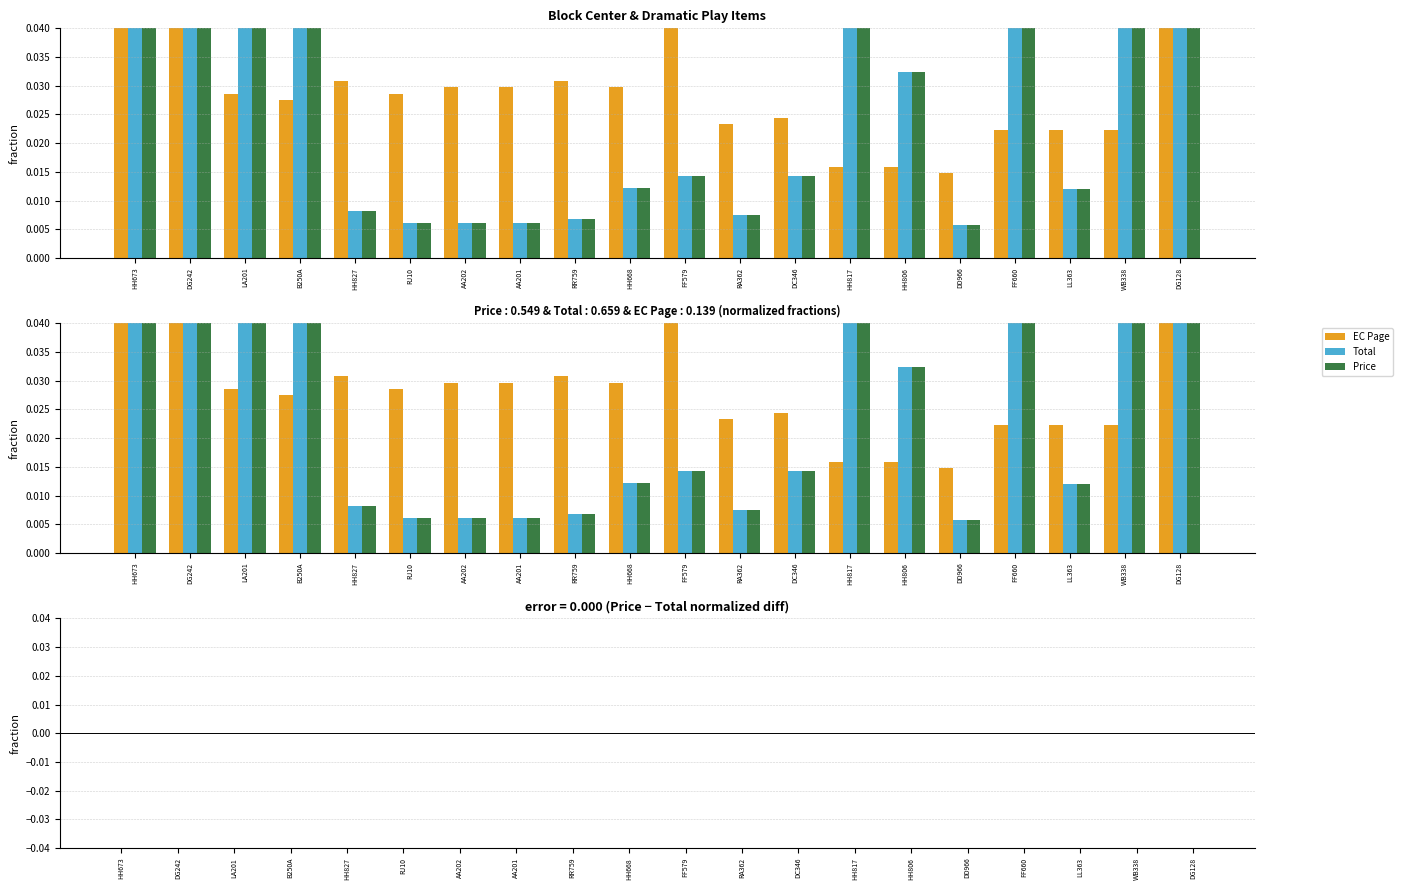

Rank the series by their maximum value, from lowest to highest.

EC Page, Total, Price